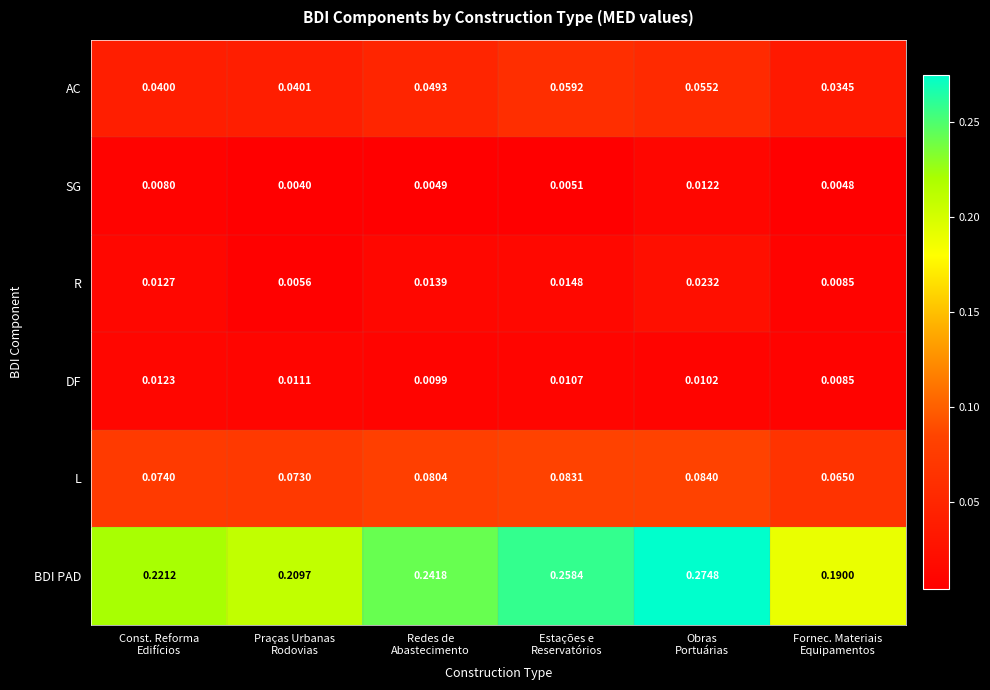

Rank the series by their maximum value, from lowest to highest.

SG, DF, R, AC, L, BDI PAD